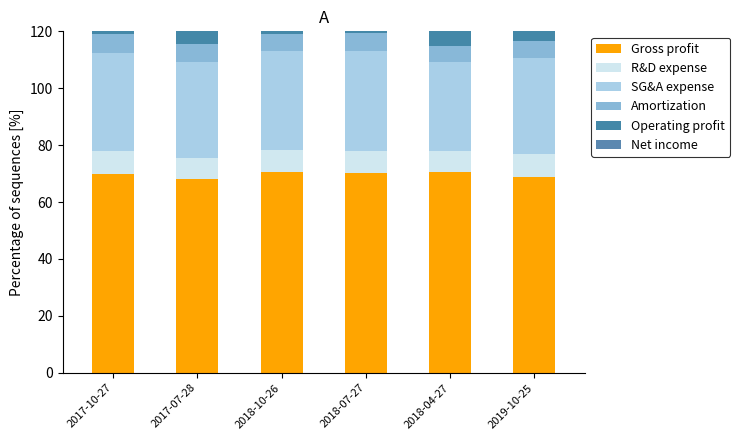

How many groups of bars are there?

6